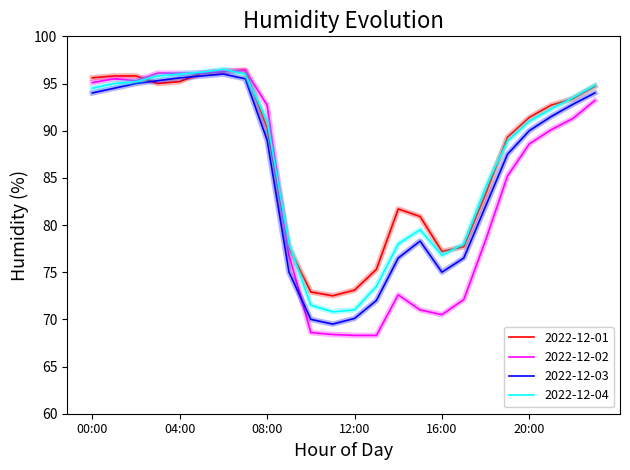

What are all the series names shown in the legend?

2022-12-01, 2022-12-02, 2022-12-03, 2022-12-04